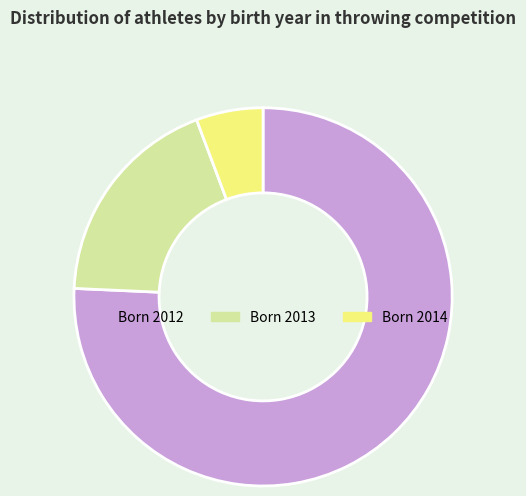

Between Born 2012 and Born 2013, which is larger?

Born 2012